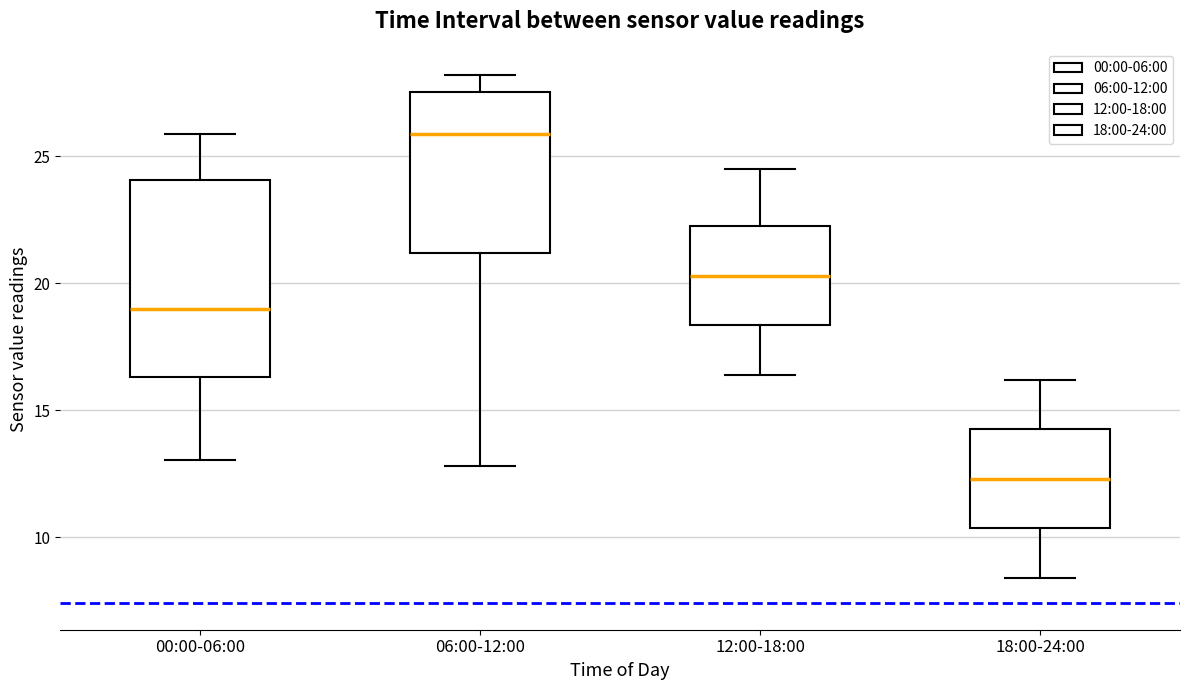

Reading left to right, transcribe this box plot: for each box, give where its median line is, the range the box spans, and where its two whiskers end, as read against the y-axis. The values are not printed on the chart, so give them approximately, as read against the axis.

00:00-06:00: median 19.0, box 16.5 to 24.0, whiskers 13.0 to 26.0
06:00-12:00: median 26.0, box 21.0 to 27.5, whiskers 13.0 to 28.0
12:00-18:00: median 20.5, box 18.5 to 22.5, whiskers 16.5 to 24.5
18:00-24:00: median 12.5, box 10.5 to 14.5, whiskers 8.5 to 16.0